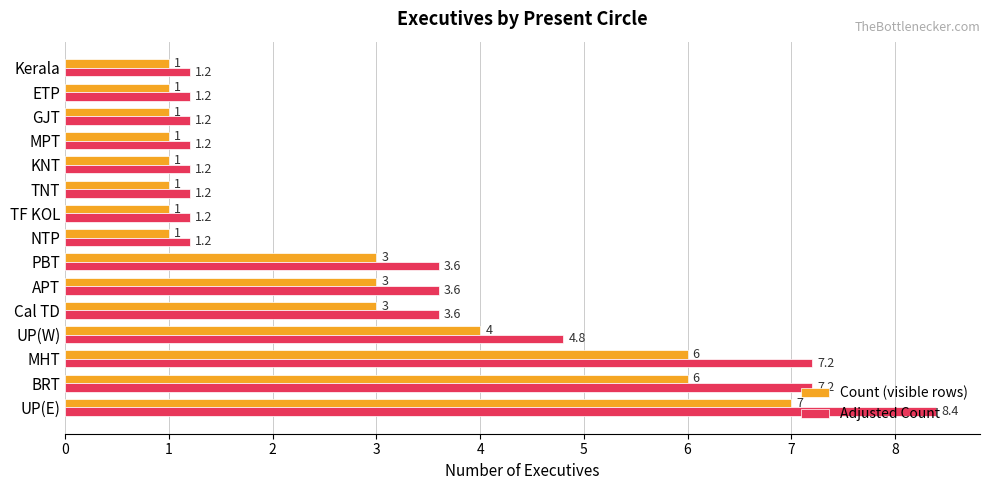

At which label is Count (visible rows) closest to 4?

UP(W)